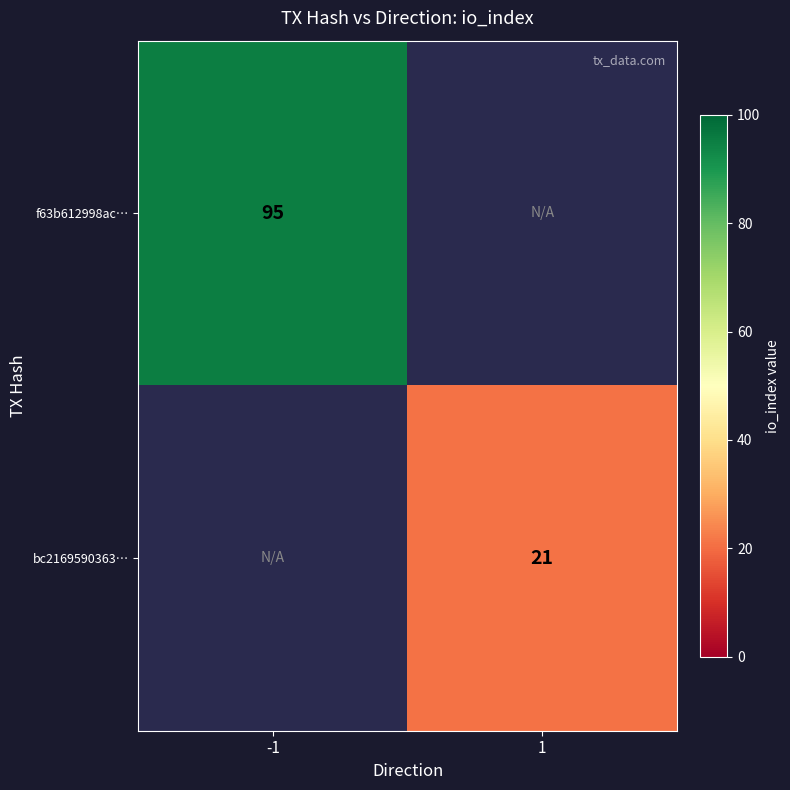

The bc2169590363… series shows 37 at 1. True or false?

False